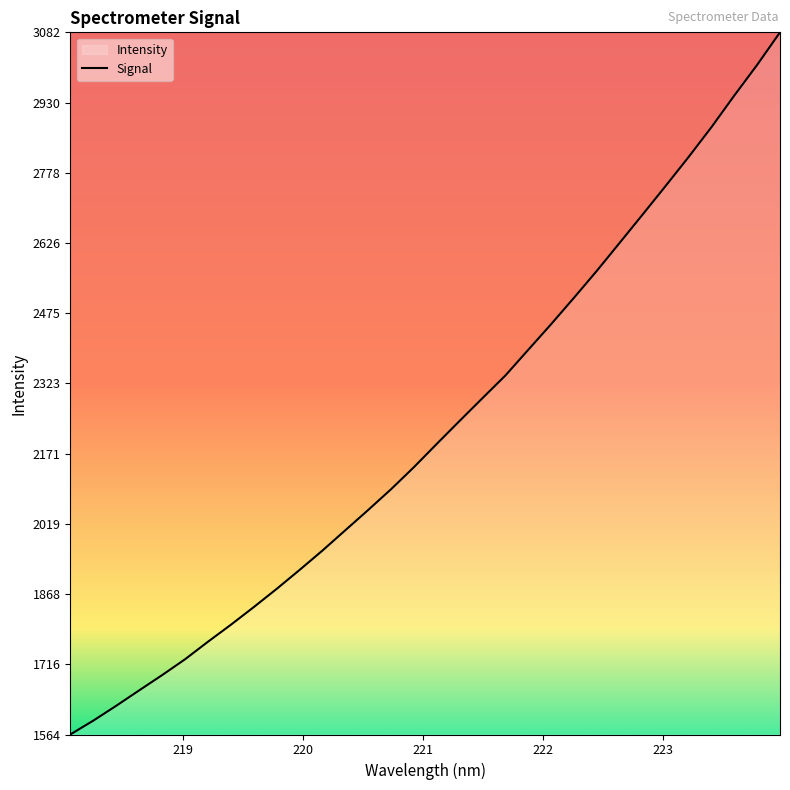

What is the greatest value displayed?

3081.8